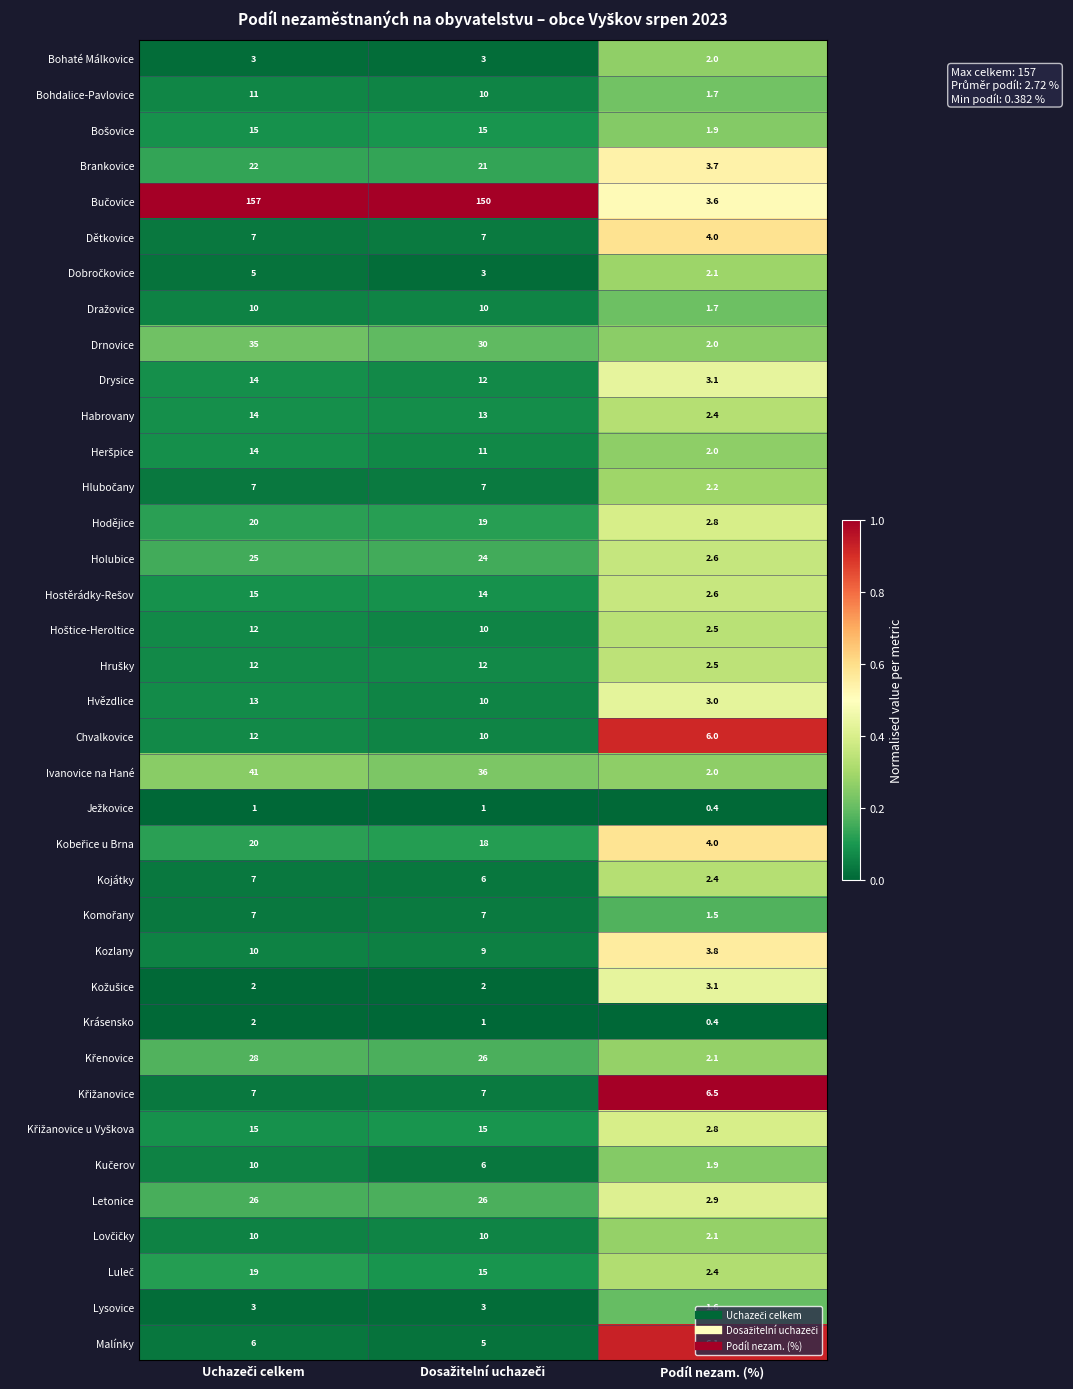

The value of Krásensko at Podíl nezam. (%) is 0.4. True or false?

True